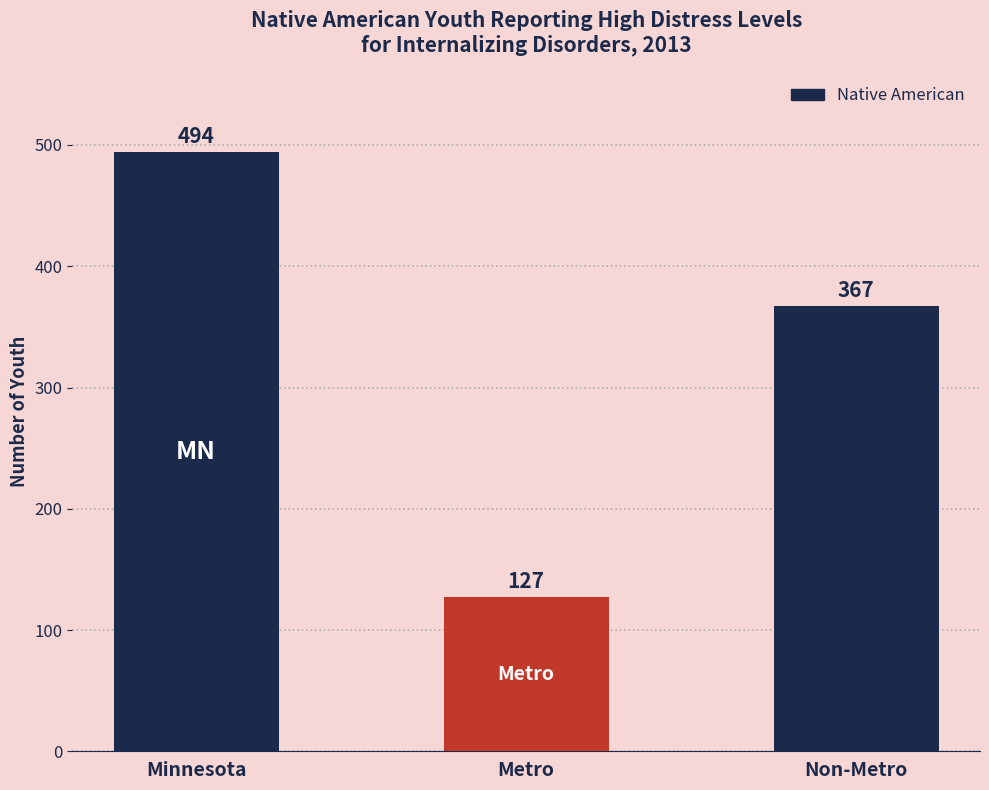

What is the difference between the values at Minnesota and Non-Metro?

127